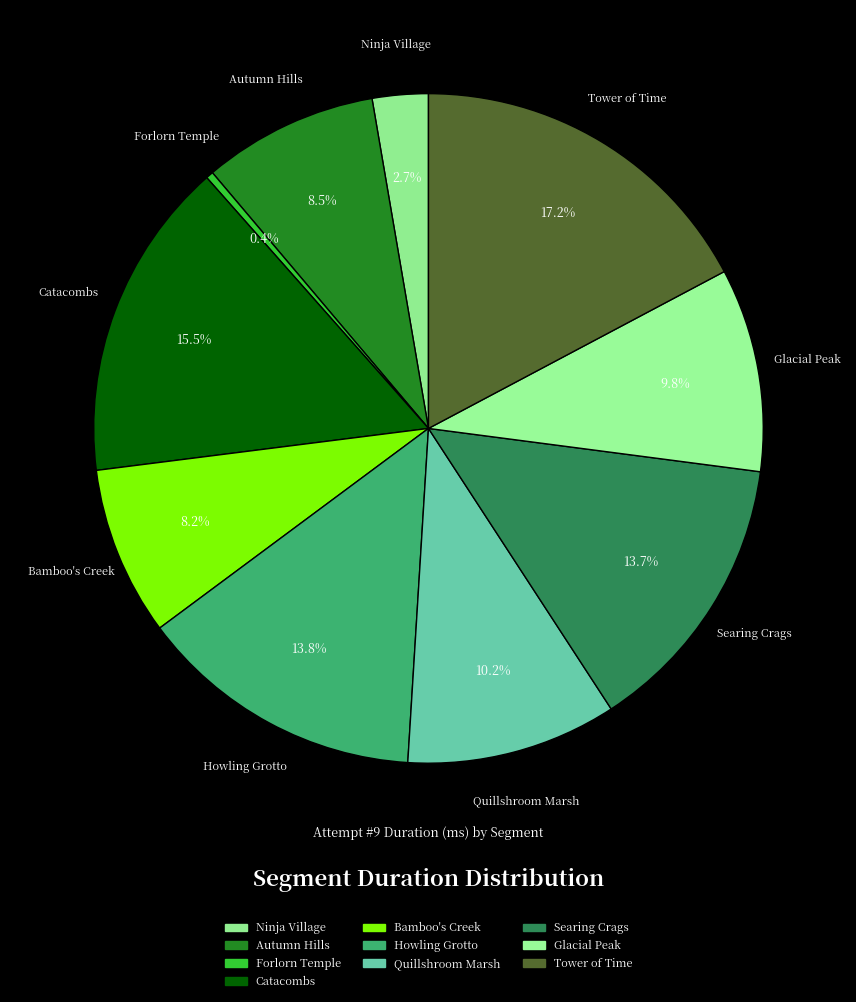

Does Glacial Peak account for over 50% of the chart?

No